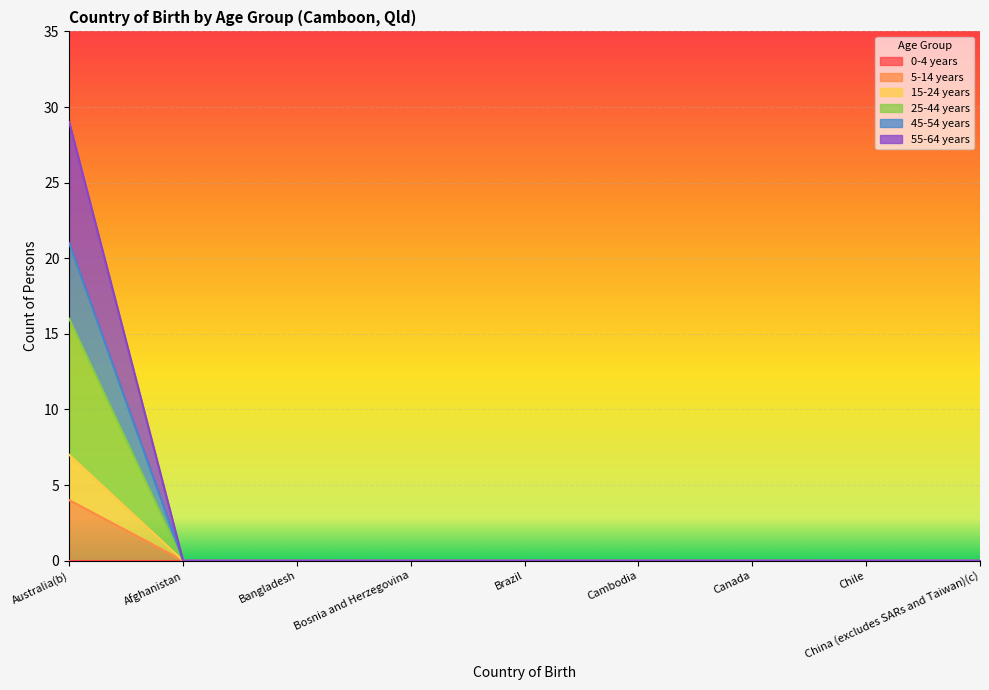

At which category is the sum across all series the highest?

Australia(b)